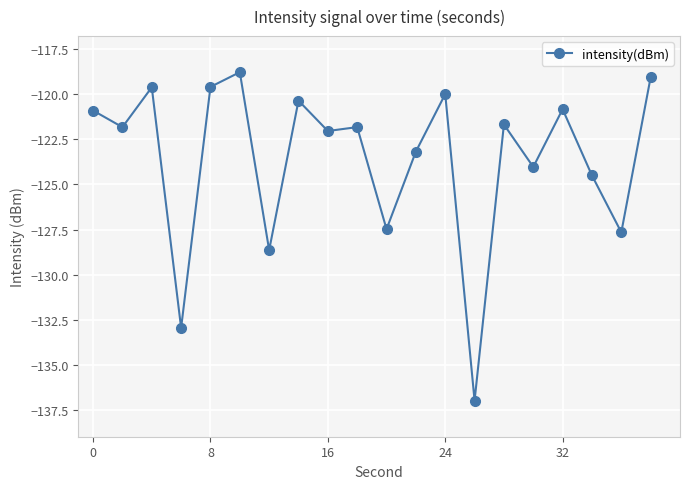

Does the chart display data point markers on the line(s)?

Yes